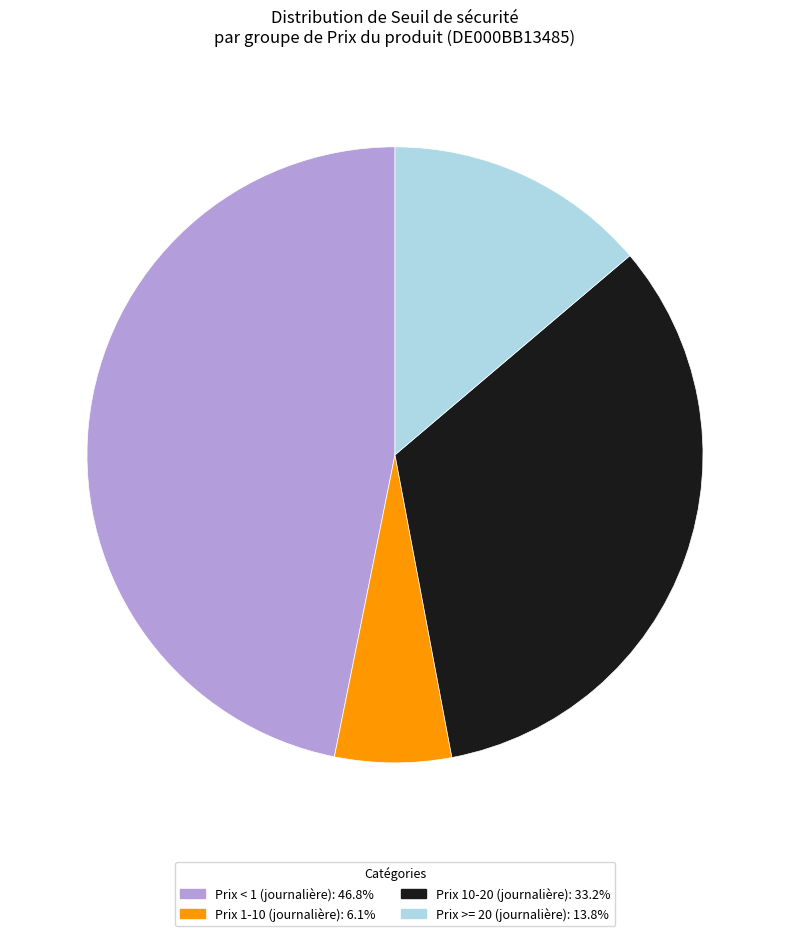

Approximately how many times larger is the value at Prix < 1 (journalière): 46.8% compared to Prix 10-20 (journalière): 33.2%?

1.4